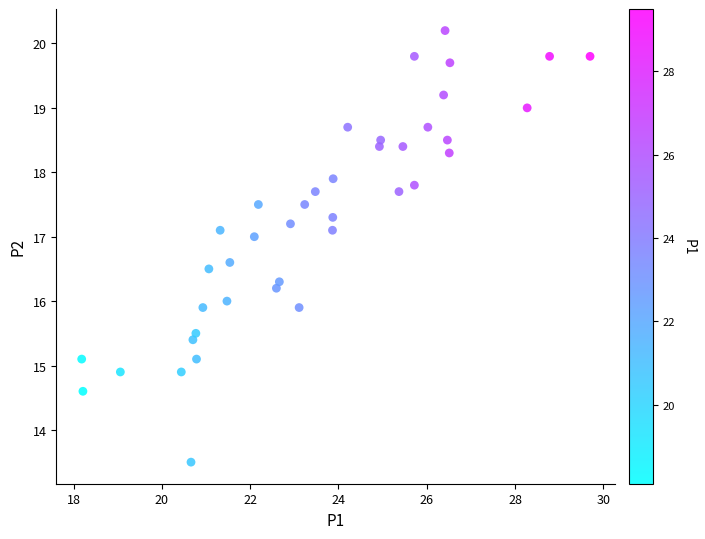

What is the range of X values (max minus min)?

11.5